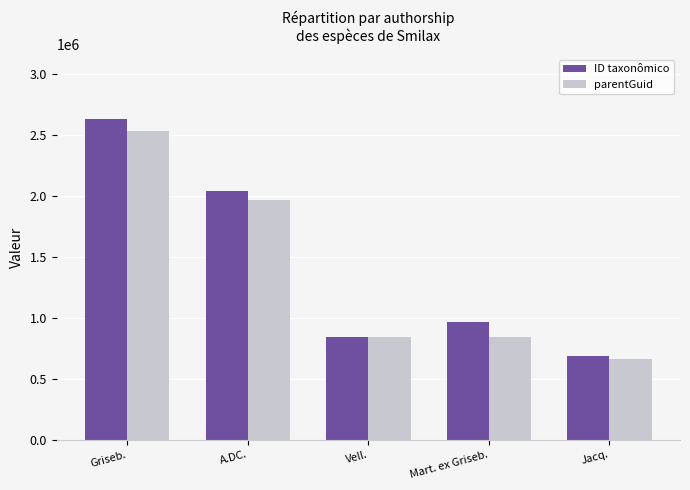

Are the bars grouped side by side (vs. stacked)?

Yes